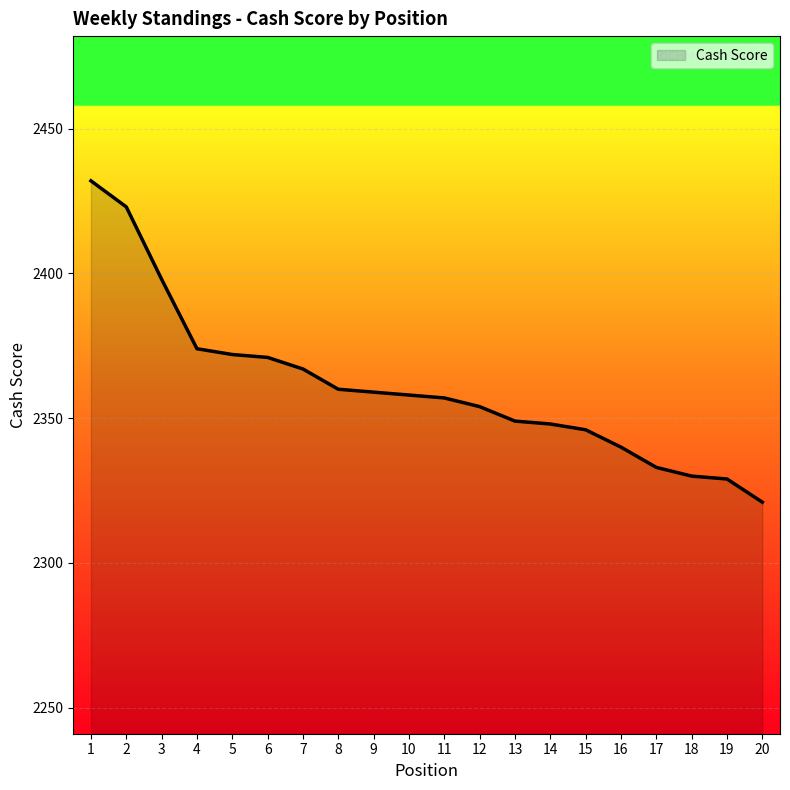

The chart shows a value of 557 at 5. True or false?

False